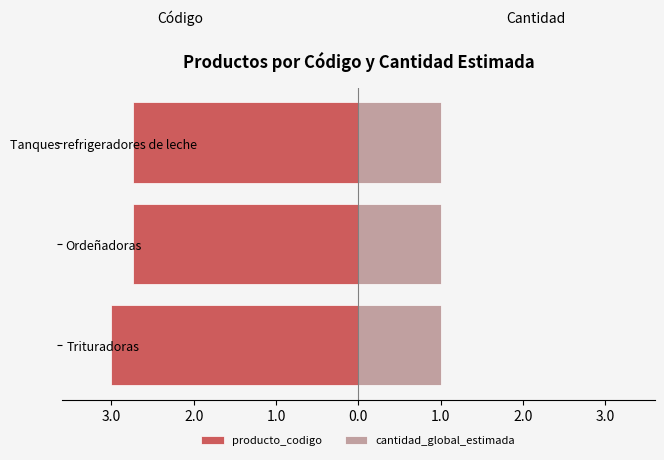

At 3.0, list the series in order from largest to smallest.

cantidad_global_estimada, producto_codigo